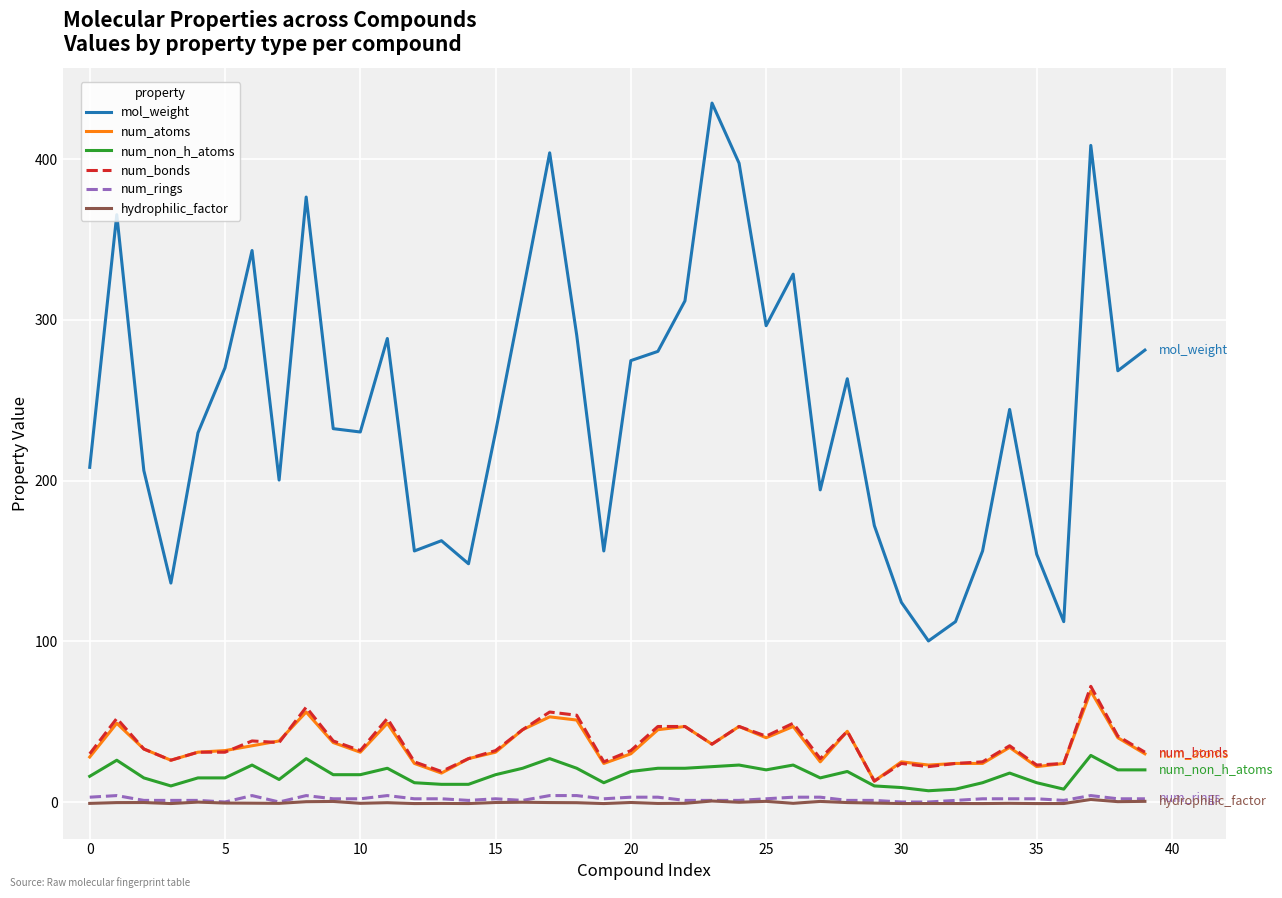

True or false: mol_weight and num_rings cross at least once.

False